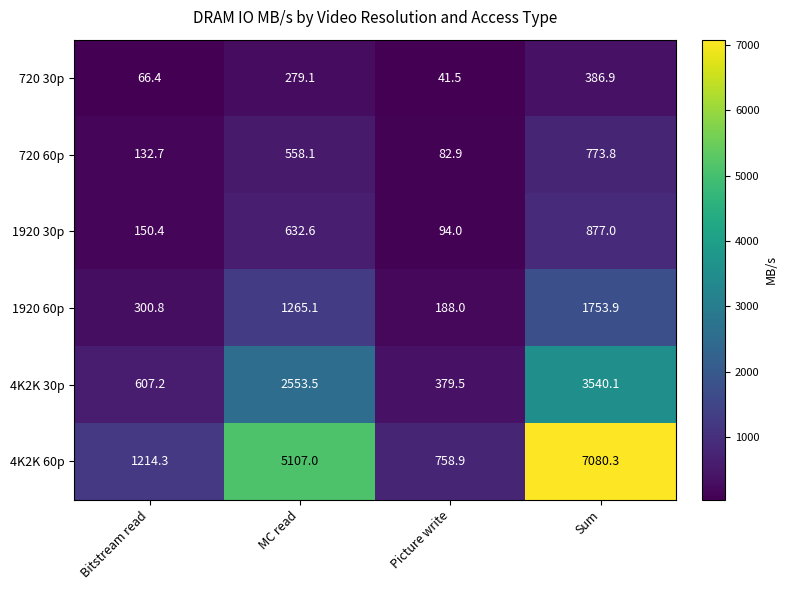

What is the sum of all 1920 30p values?

1754.0